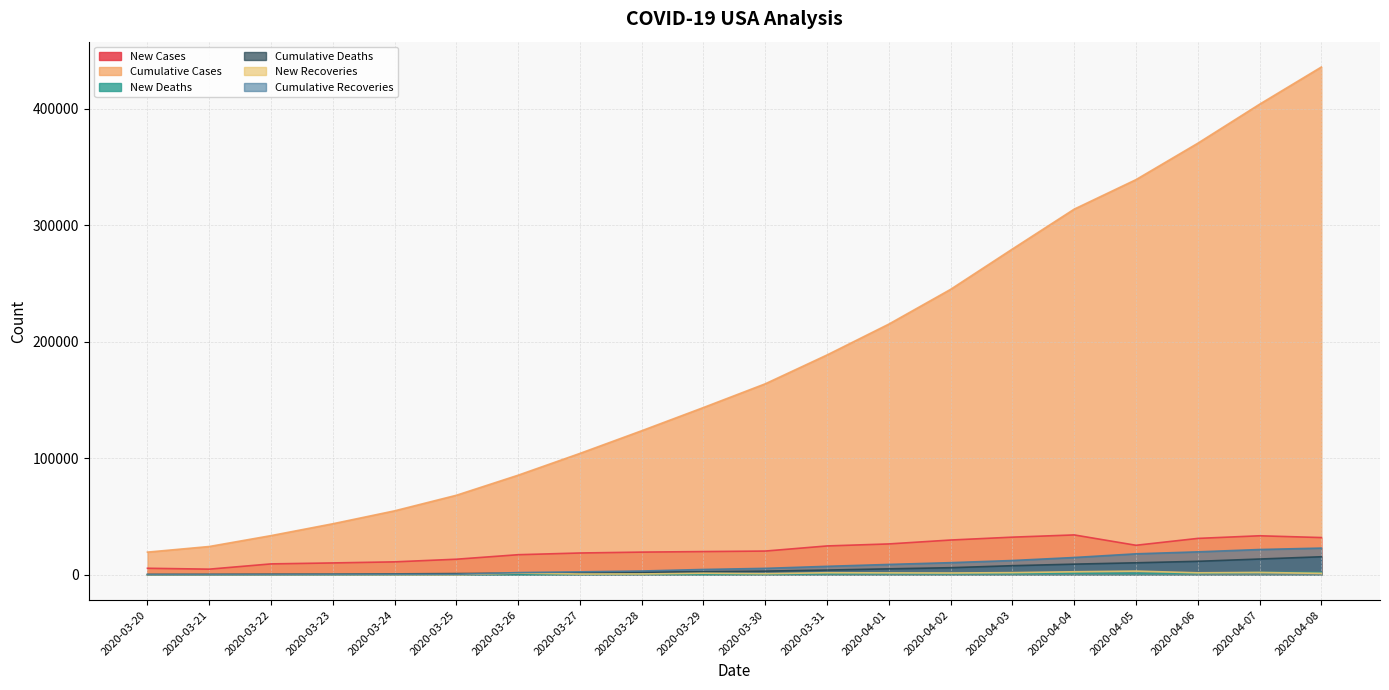

At which category is the sum across all series the highest?

2020-04-08